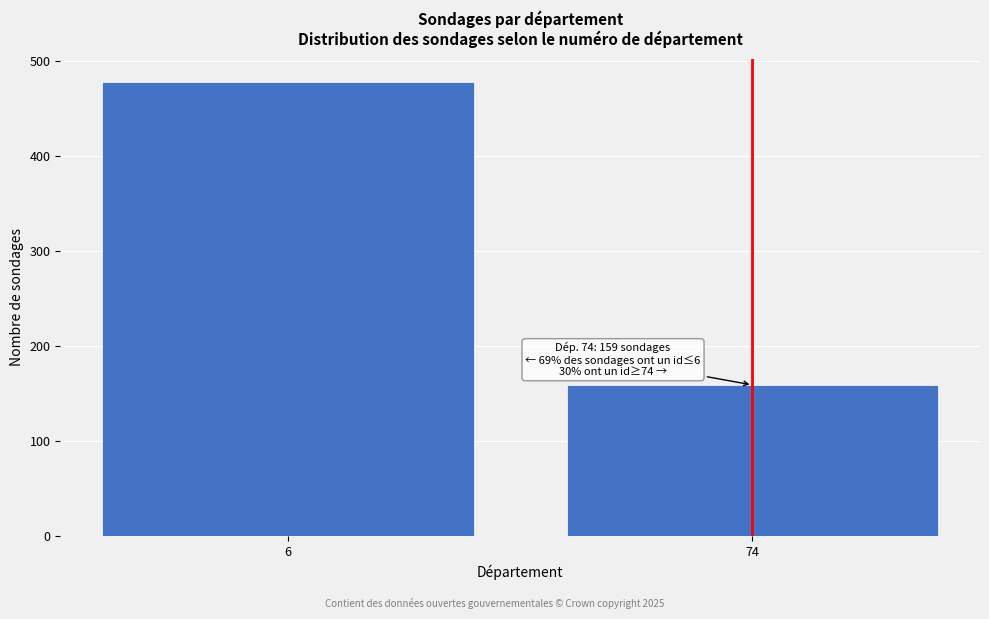

Reading right to left, extract all data points from this chart.

159	478